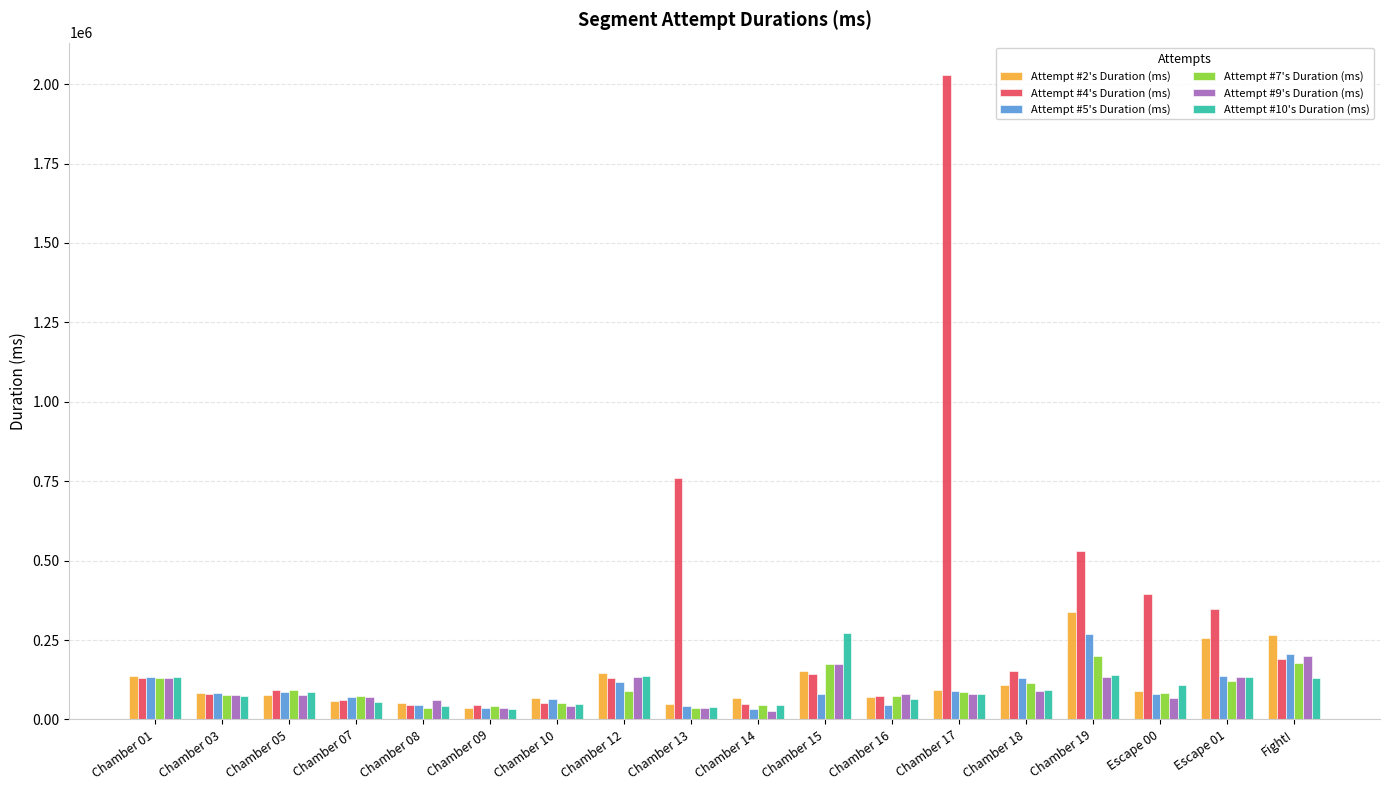

Are the bars horizontal?

No